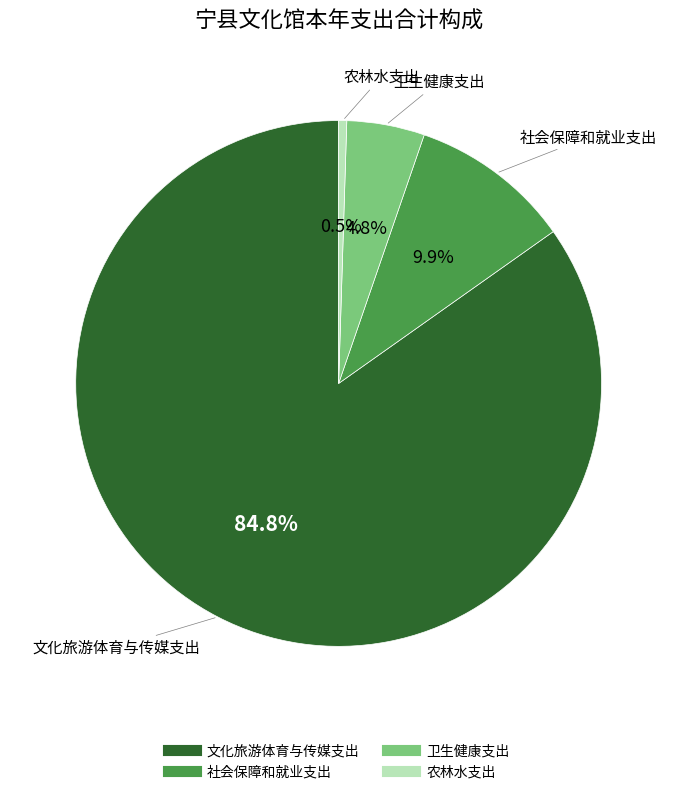

Do 农林水支出 and 文化旅游体育与传媒支出 together represent more than half of the pie?

Yes